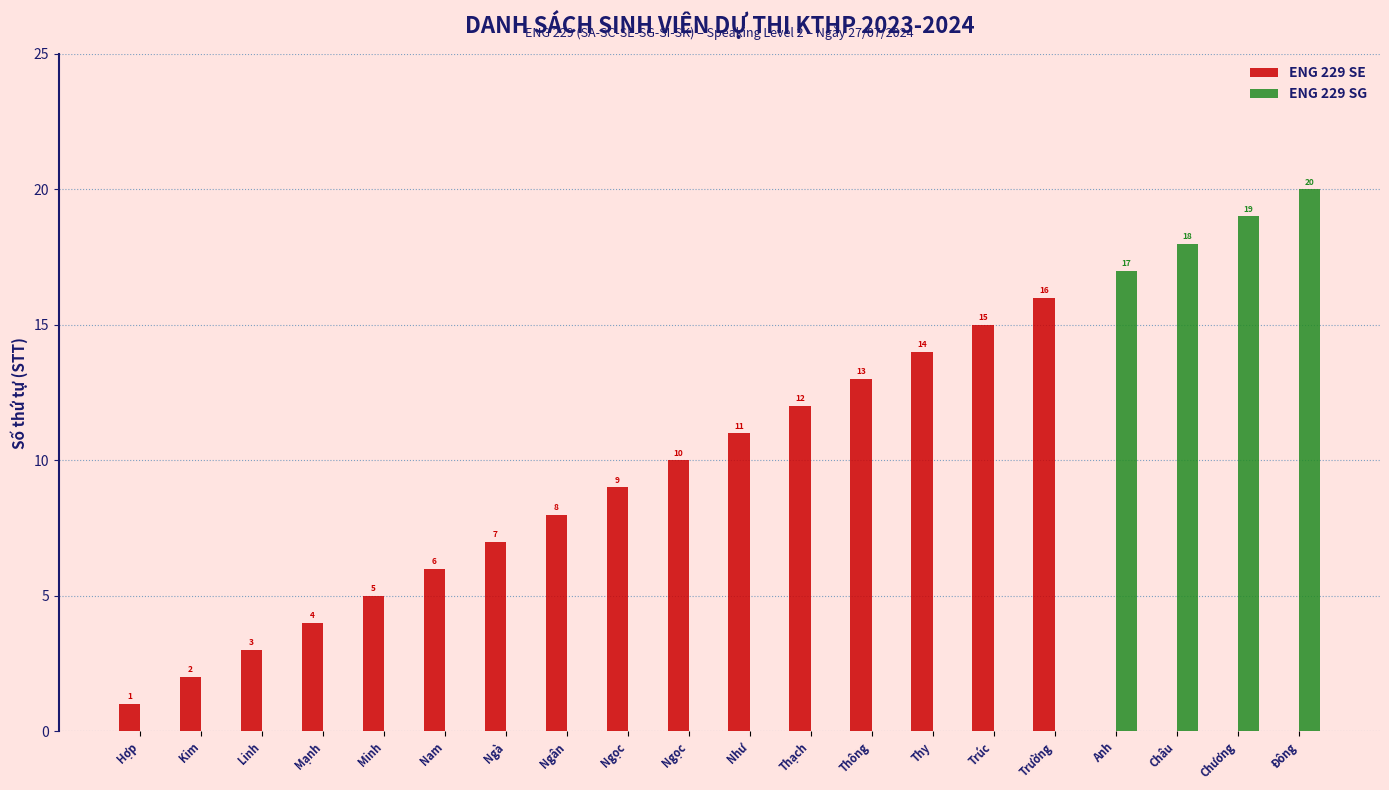

What is the difference between the maximum and minimum values in the ENG 229 SE series?

16